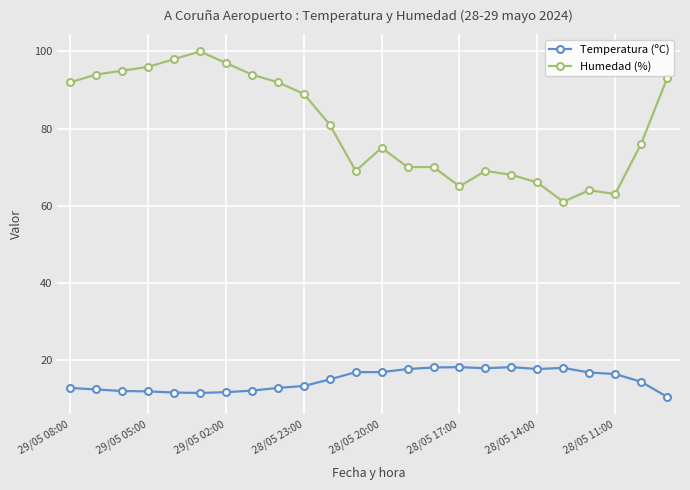

Which series has the largest total across all categories?

Humedad (%)